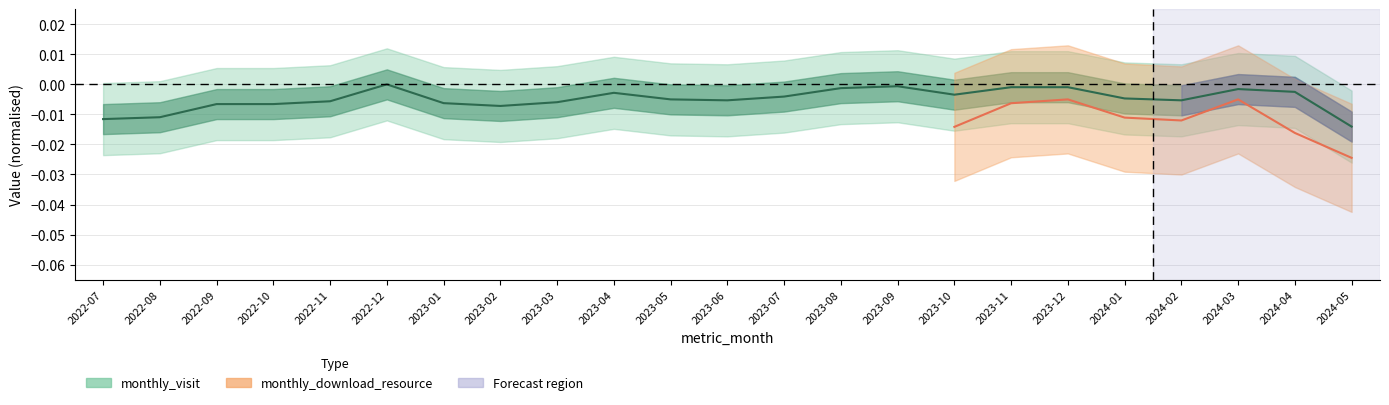

What position from the right is 2023-12?

6